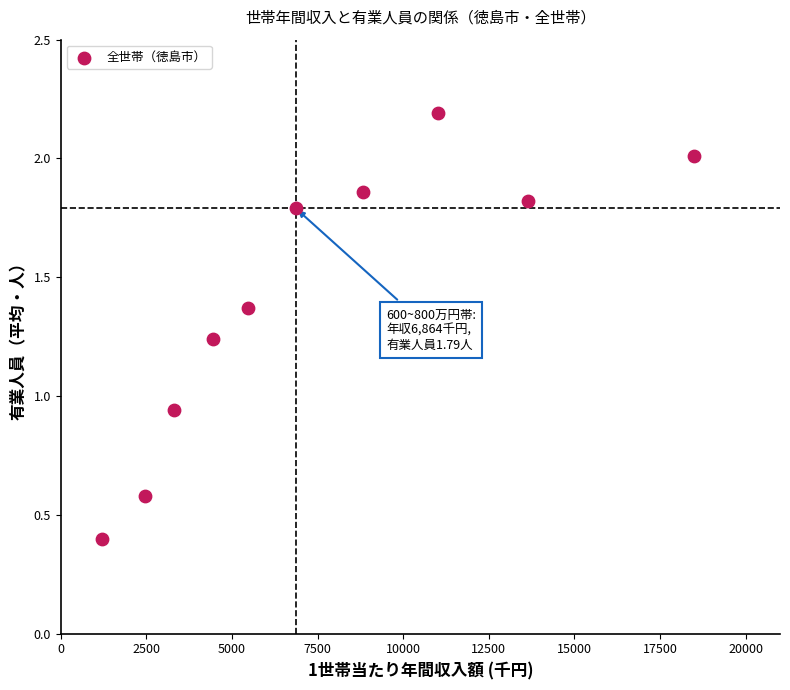

What is the range of X values (max minus min)?

17293.0